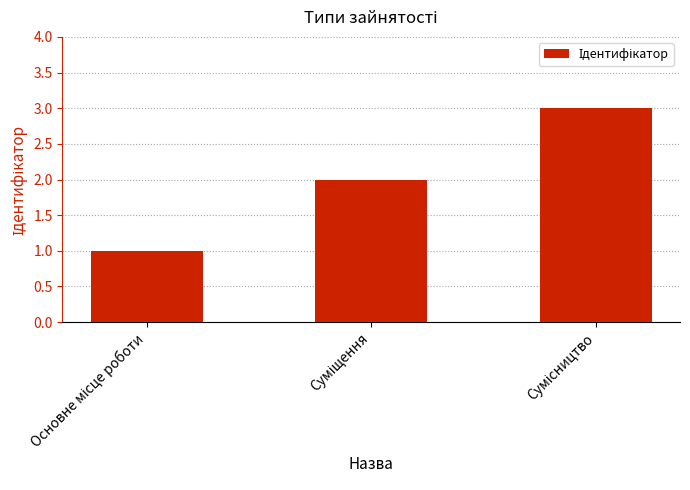

How many data points are less than 2?

1